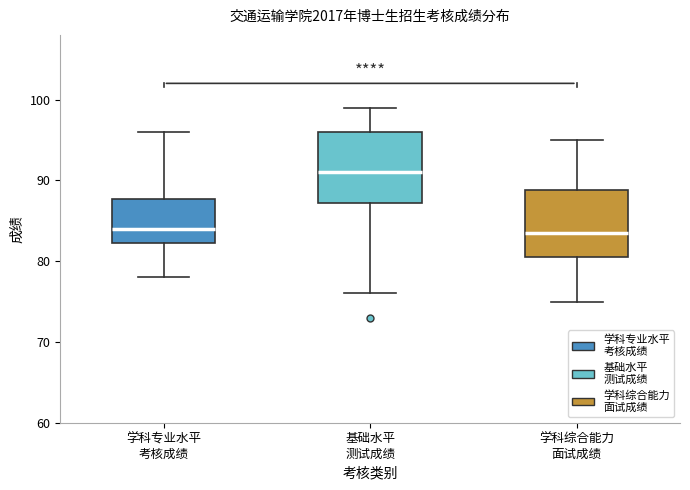

Which box has the highest median line?

基础水平 测试成绩